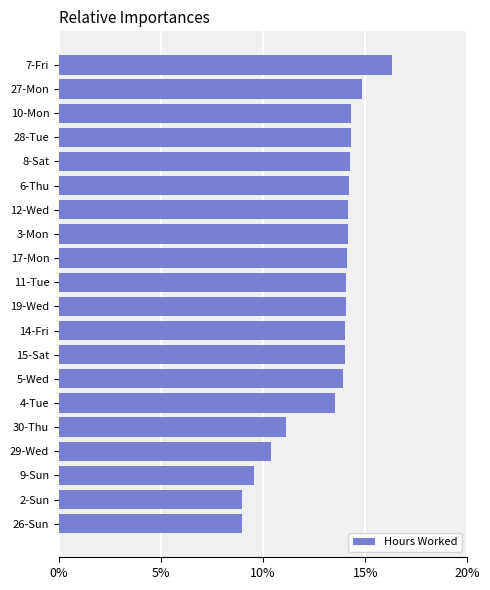

What is the difference between the maximum and minimum values?

7.3